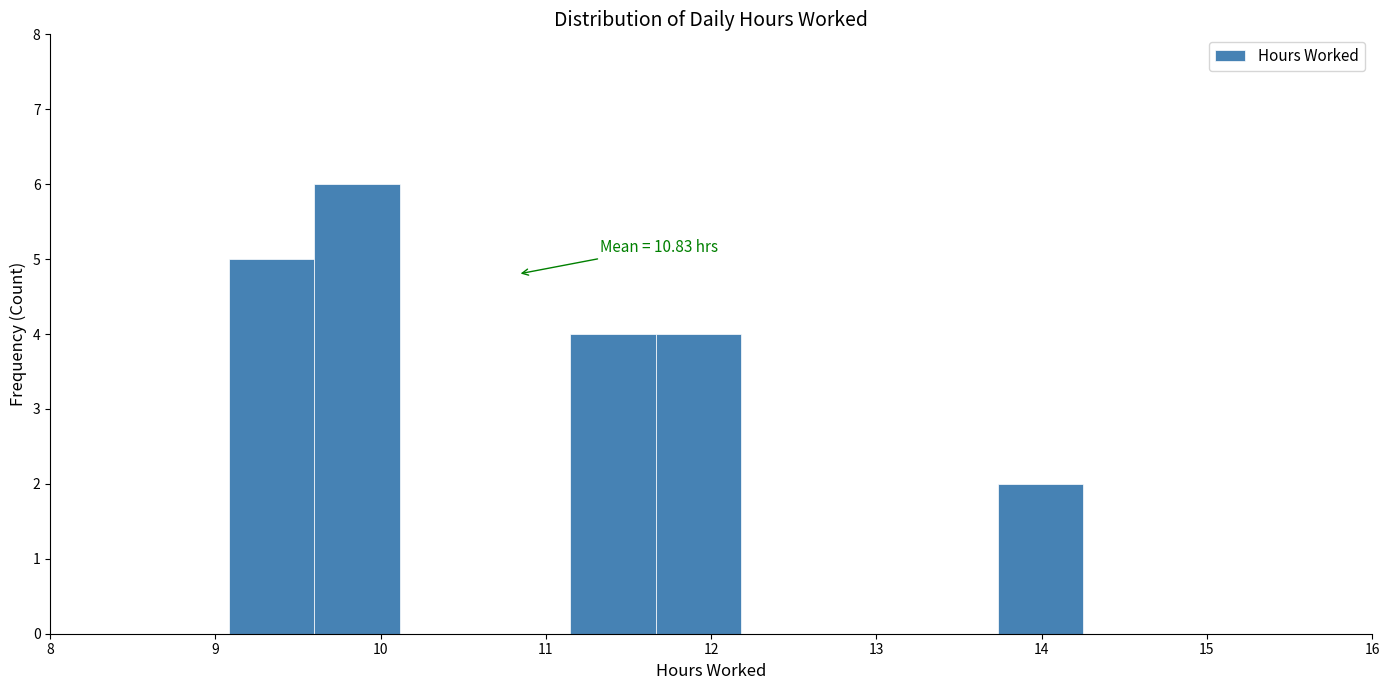

Over which range of the x-axis is the bar tallest?

9.6 to 10.1